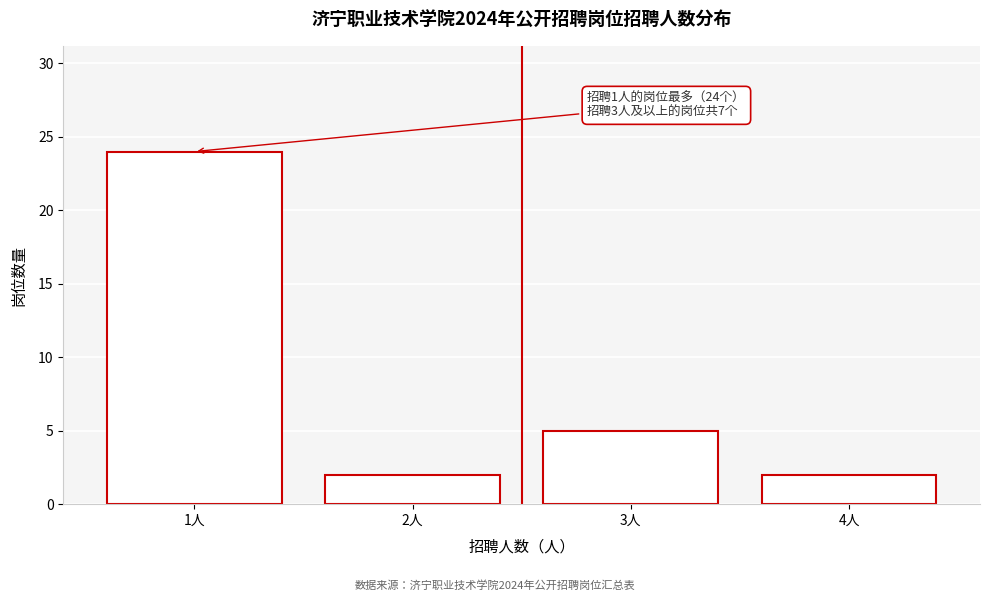

Reading left to right, extract all data points from this chart.

24	2	5	2